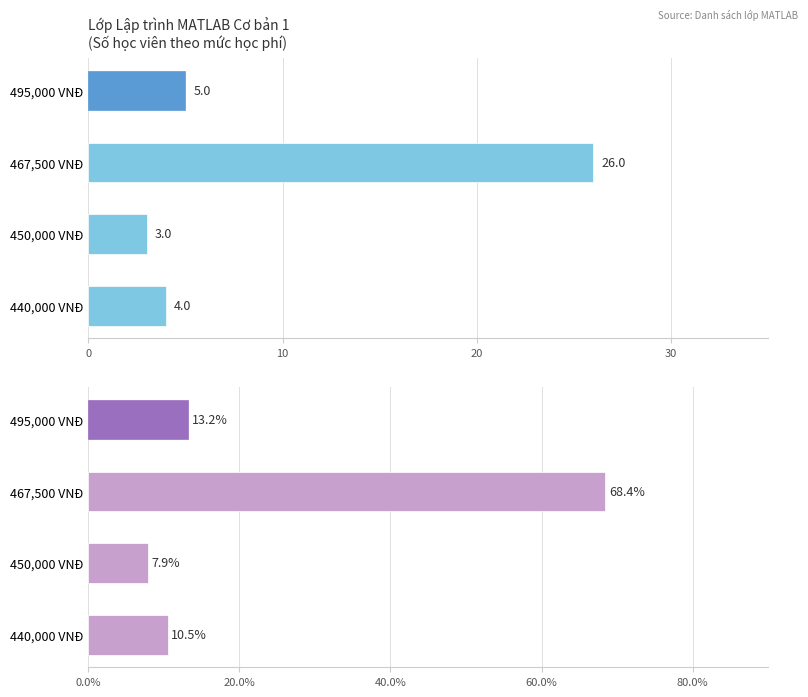

Which series has the widest spread of values?

Tỷ lệ (%)